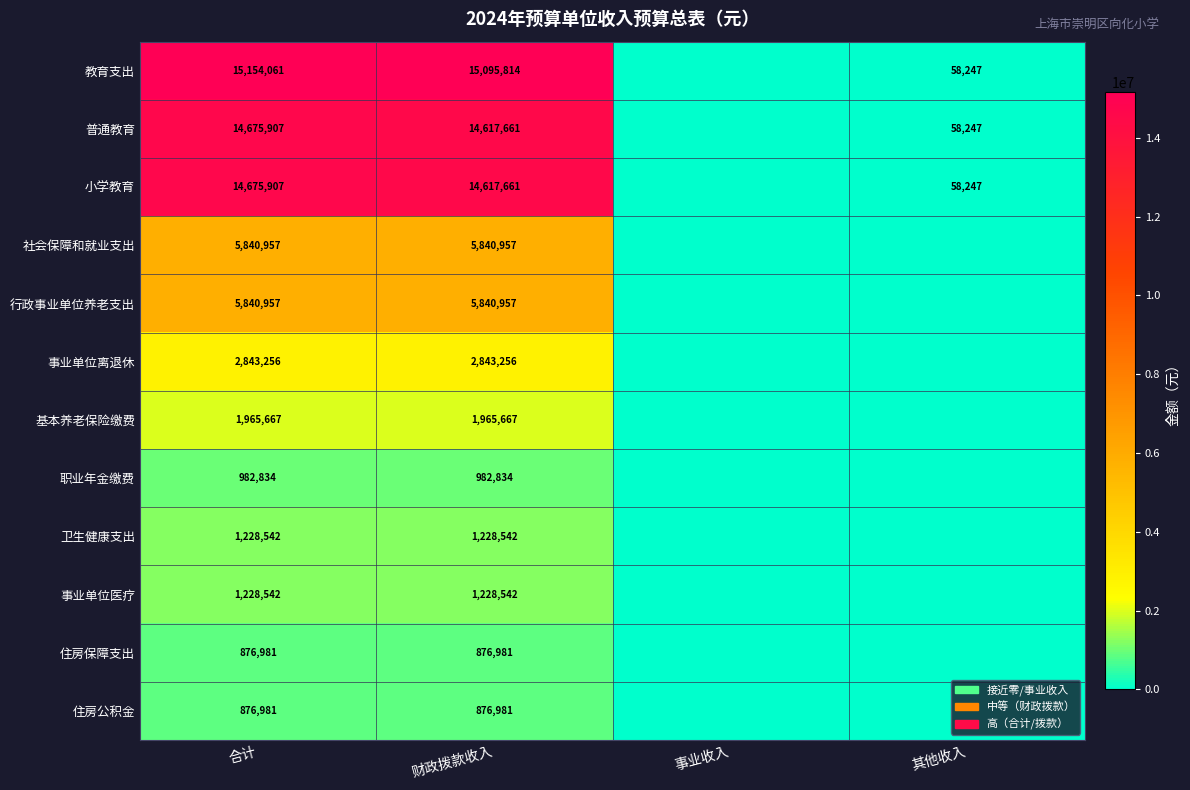

What is the sum of the 普通教育 values at 其他收入 and 财政拨款收入?

14675908